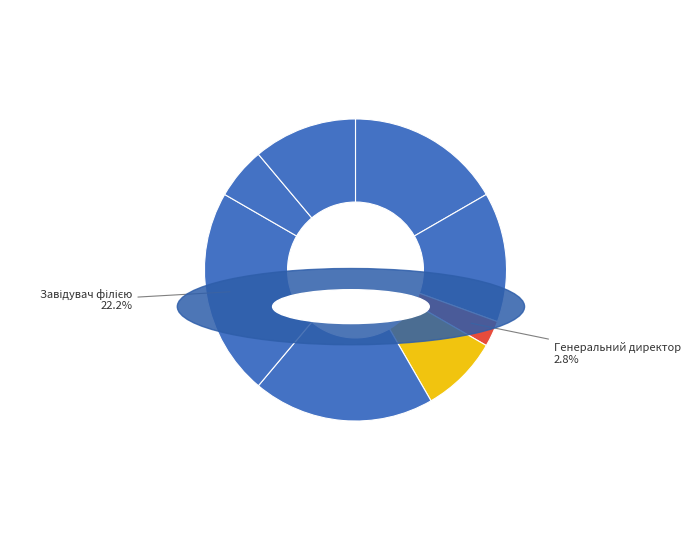

To the nearest percent, what is the average slice percentage?

12%